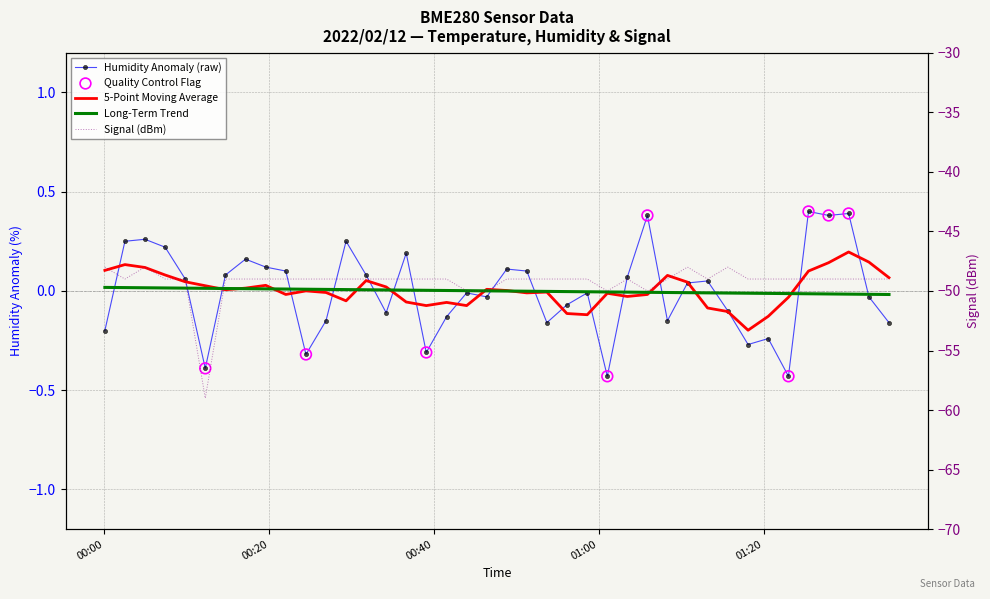

Is the value of Signal at 17 greater than the value of BME280_humidity at 32?

No